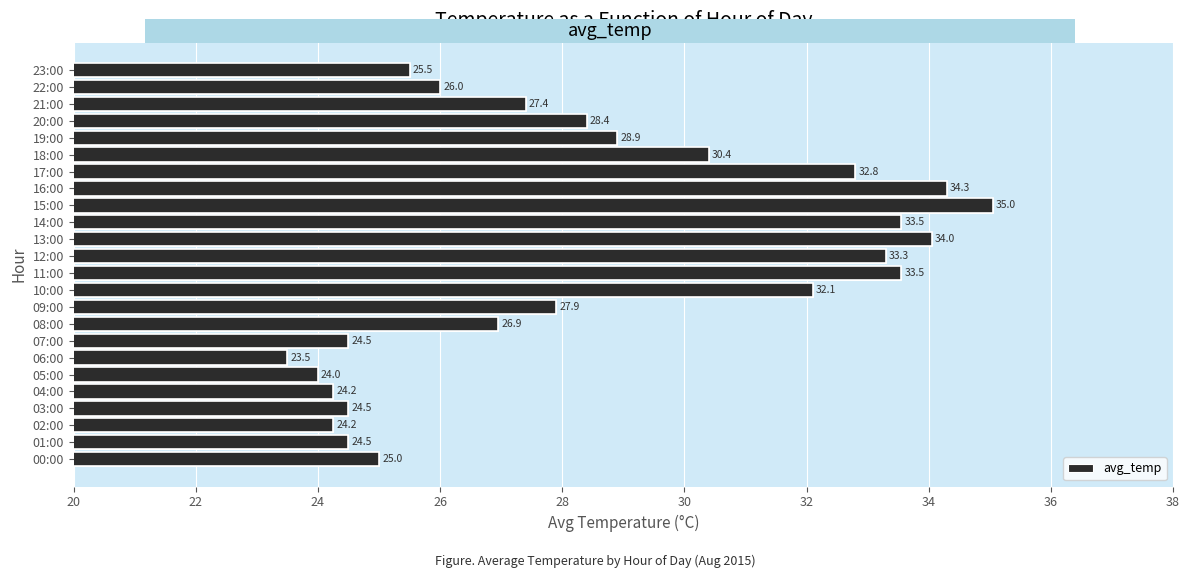

Approximately how many times larger is the value at 05:00 compared to 16:00?

0.7